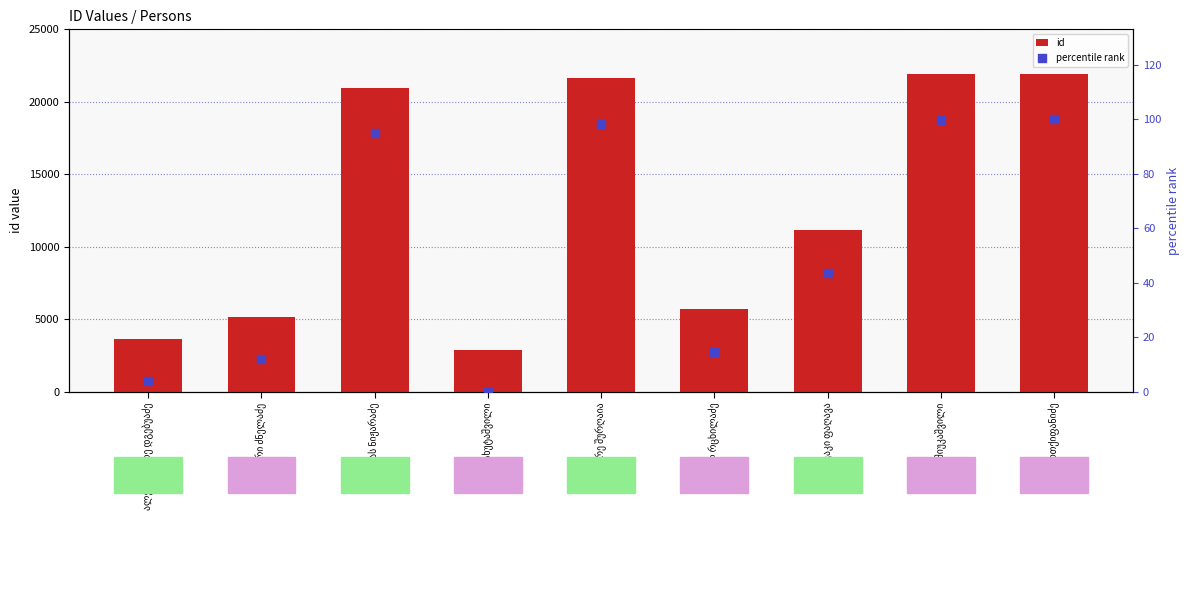

What is the total value across all series at დიმიტრი ძნელაძე?

5209.2